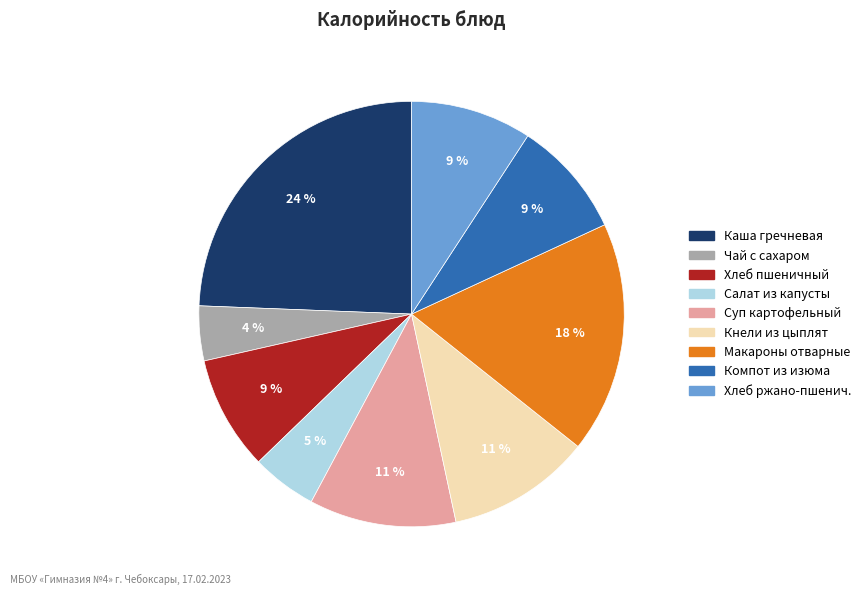

To the nearest percent, what is the difference between the largest and smallest slice percentages?

20%